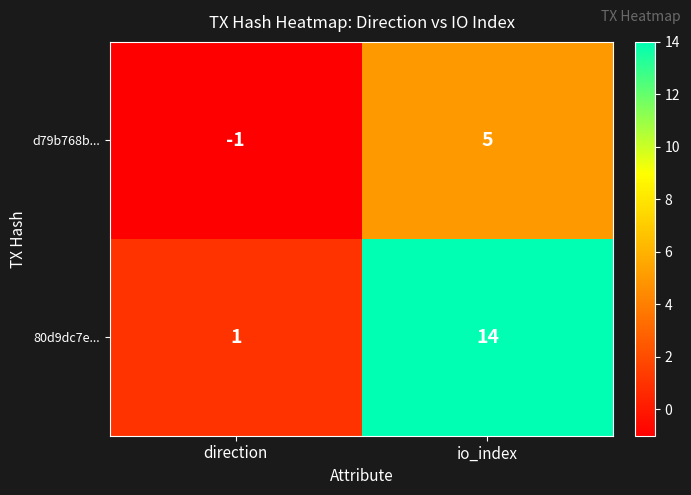

At which category is the sum across all series the highest?

io_index